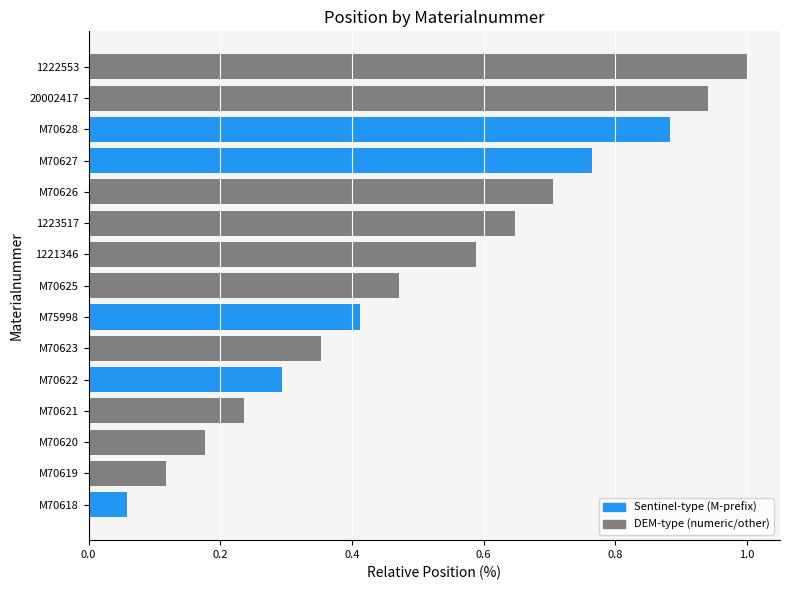

What is the sum of all values?

7.6